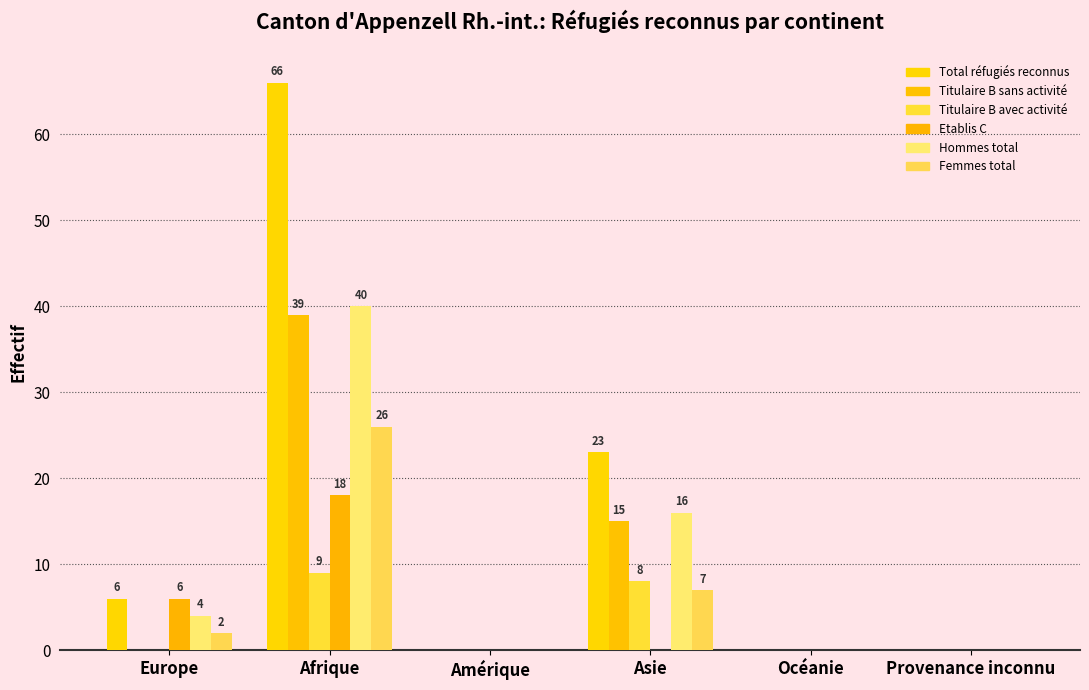

Reading left to right, transcribe all the data shown in this chart.

Total réfugiés reconnus: Europe=6	Afrique=66	Amérique=0	Asie=23	Océanie=0	Provenance inconnu=0
Titulaire B sans activité: Europe=0	Afrique=39	Amérique=0	Asie=15	Océanie=0	Provenance inconnu=0
Titulaire B avec activité: Europe=0	Afrique=9	Amérique=0	Asie=8	Océanie=0	Provenance inconnu=0
Etablis C: Europe=6	Afrique=18	Amérique=0	Asie=0	Océanie=0	Provenance inconnu=0
Hommes total: Europe=4	Afrique=40	Amérique=0	Asie=16	Océanie=0	Provenance inconnu=0
Femmes total: Europe=2	Afrique=26	Amérique=0	Asie=7	Océanie=0	Provenance inconnu=0